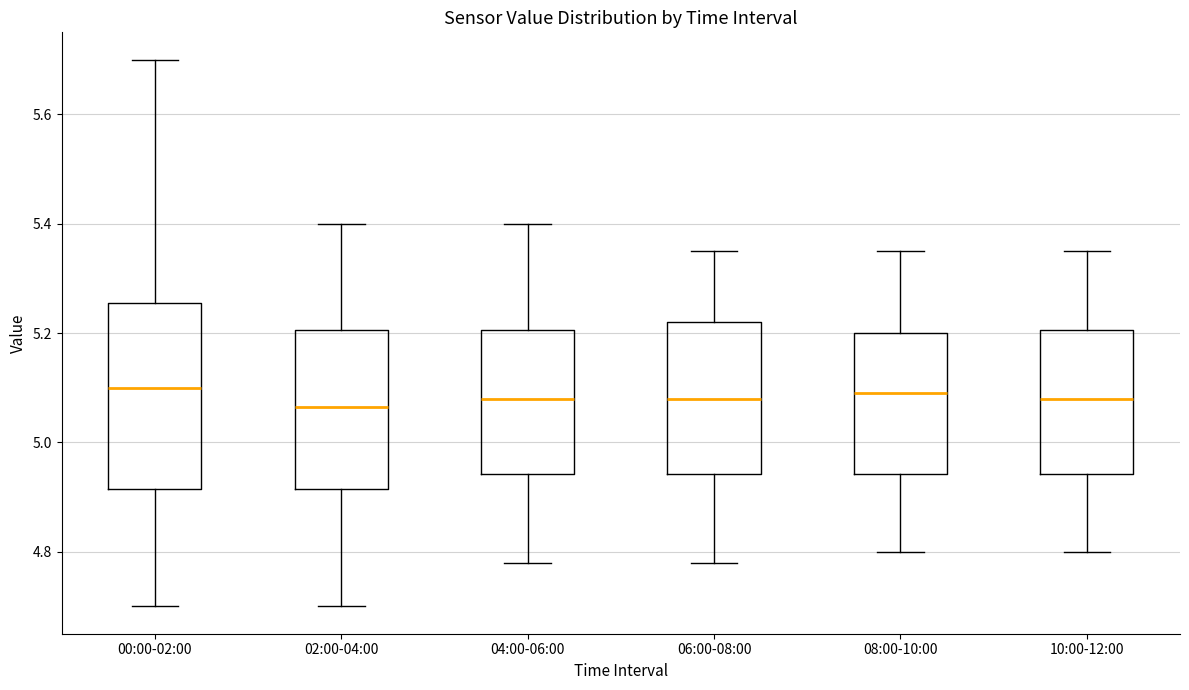

Comparing the boxes themselves (not the whiskers), which one is the tallest?

00:00-02:00